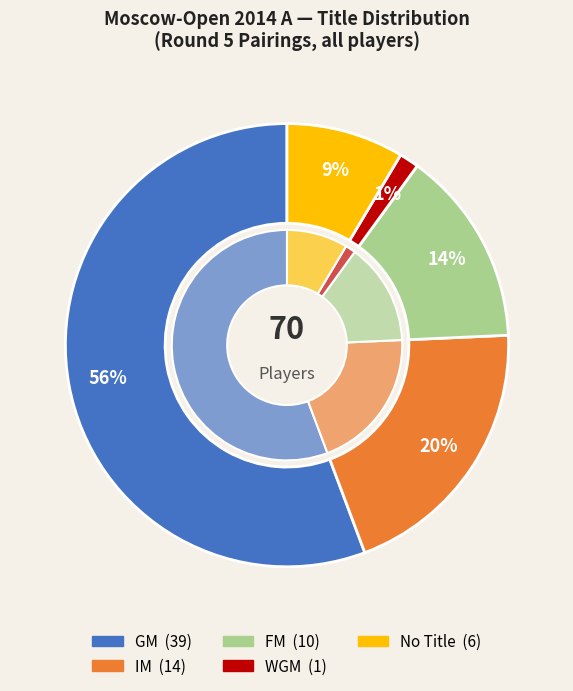

Which has a higher value, FM or ?

FM